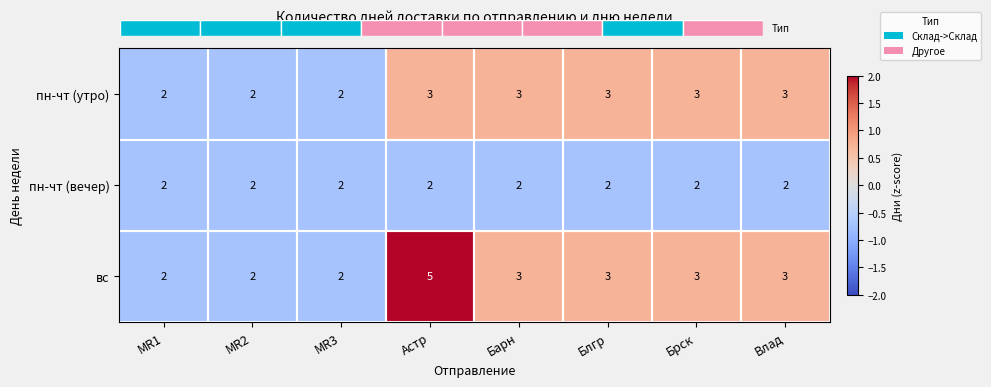

Is it true that пн-чт (утро) equals 1.2 at Влад?

False